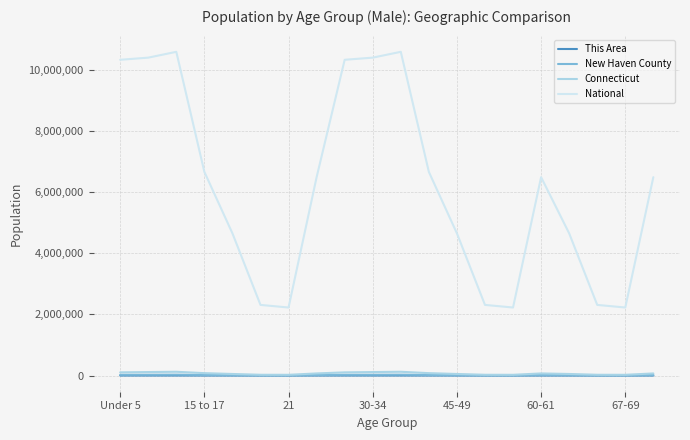

Which series has the largest range (max minus min)?

National